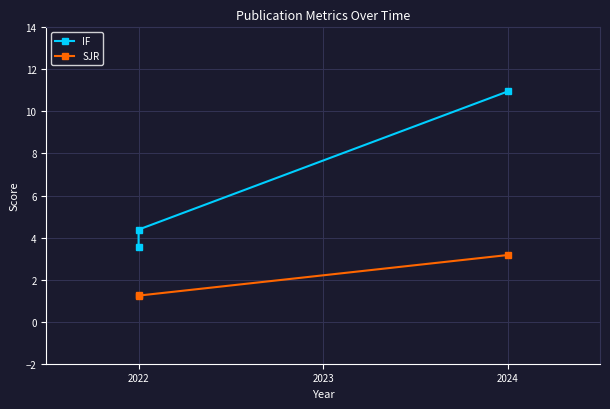

List the series in order of their peak value, highest first.

IF, SJR